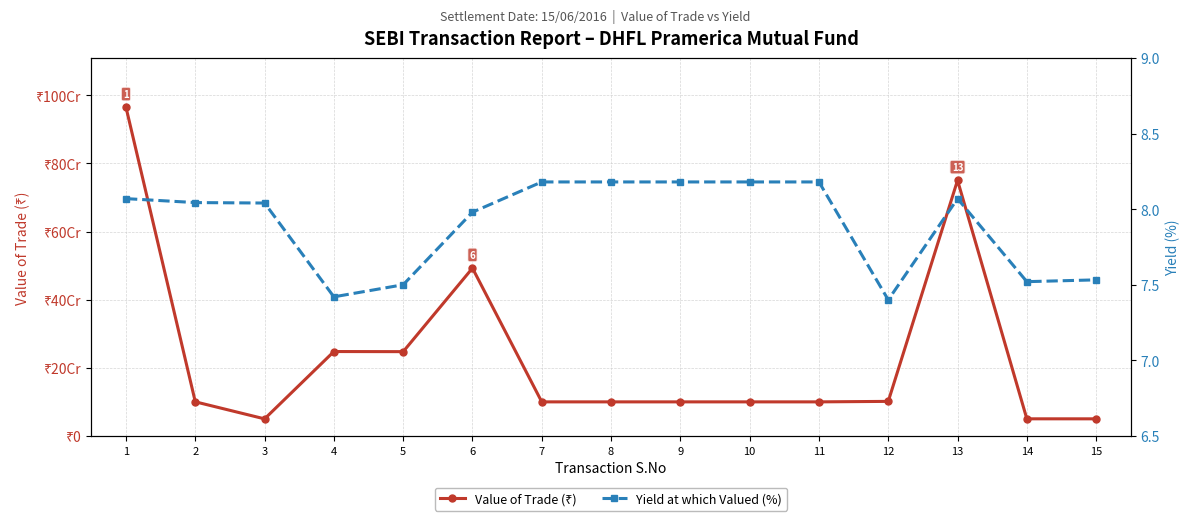

What are all the series names shown in the legend?

Value of Trade (₹), Yield at which Valued (%)